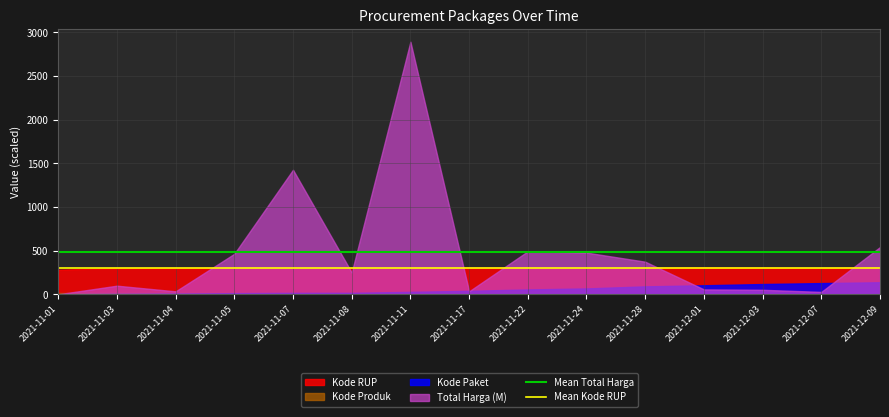

What is the value of the Mean Total Harga point at the 2nd from the left?

481.3